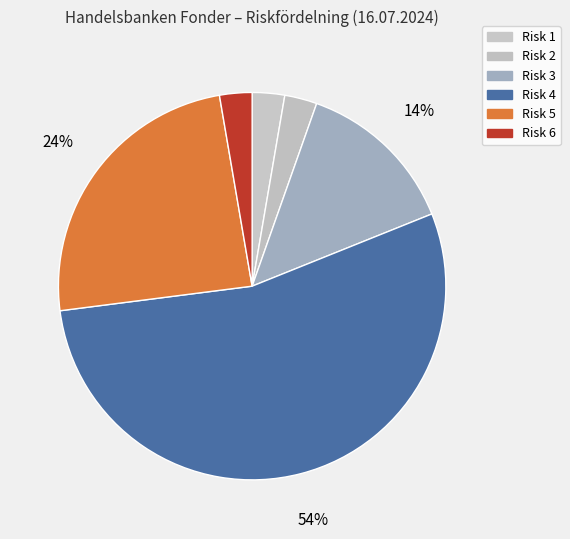

Which category accounts for the majority?

Risk 4